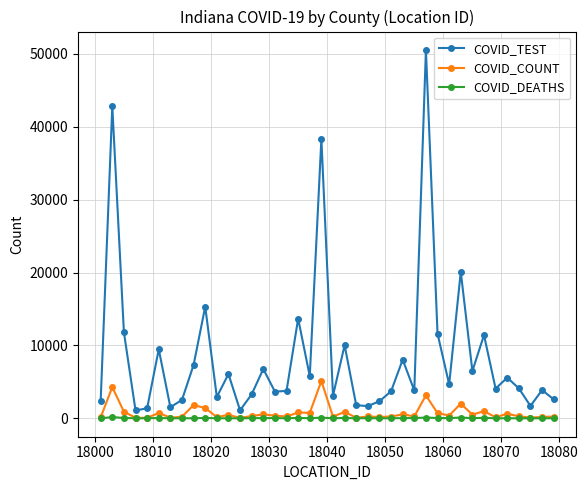

How many values in the COVID_COUNT series are below 358?

20